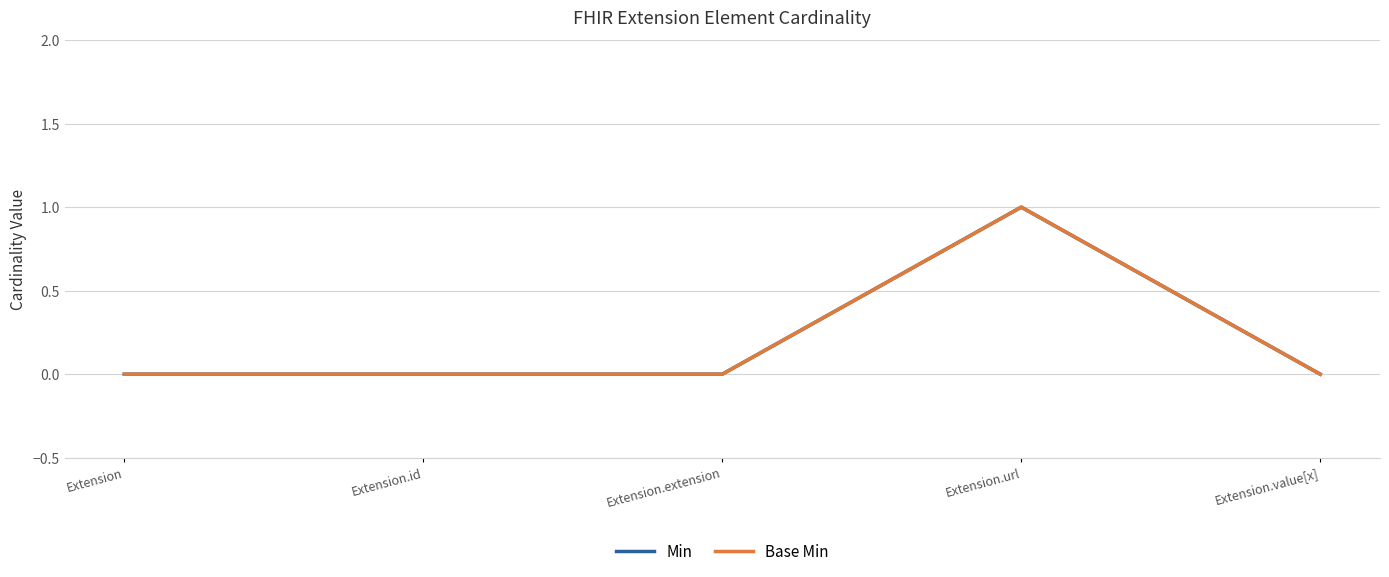

Reading left to right, list all the values displayed in this chart.

Min: Extension=0	Extension.id=0	Extension.extension=0	Extension.url=1	Extension.value[x]=0
Base Min: Extension=0	Extension.id=0	Extension.extension=0	Extension.url=1	Extension.value[x]=0